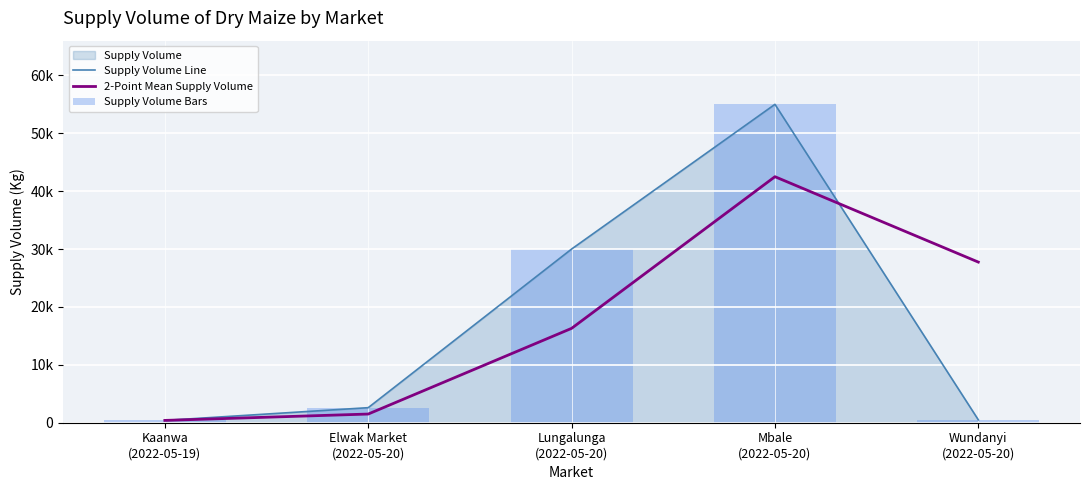

Which series has the largest total across all categories?

Supply Volume Line